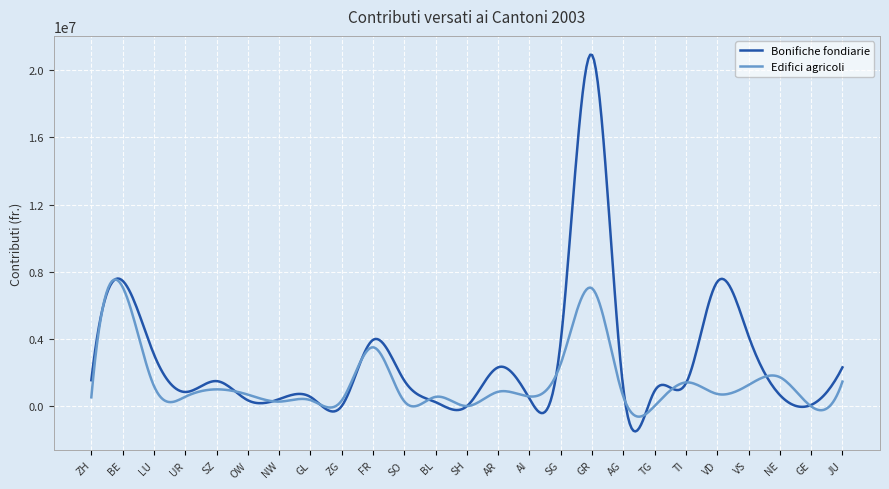

List the series in order of their peak value, highest first.

Bonifiche fondiarie, Edifici agricoli